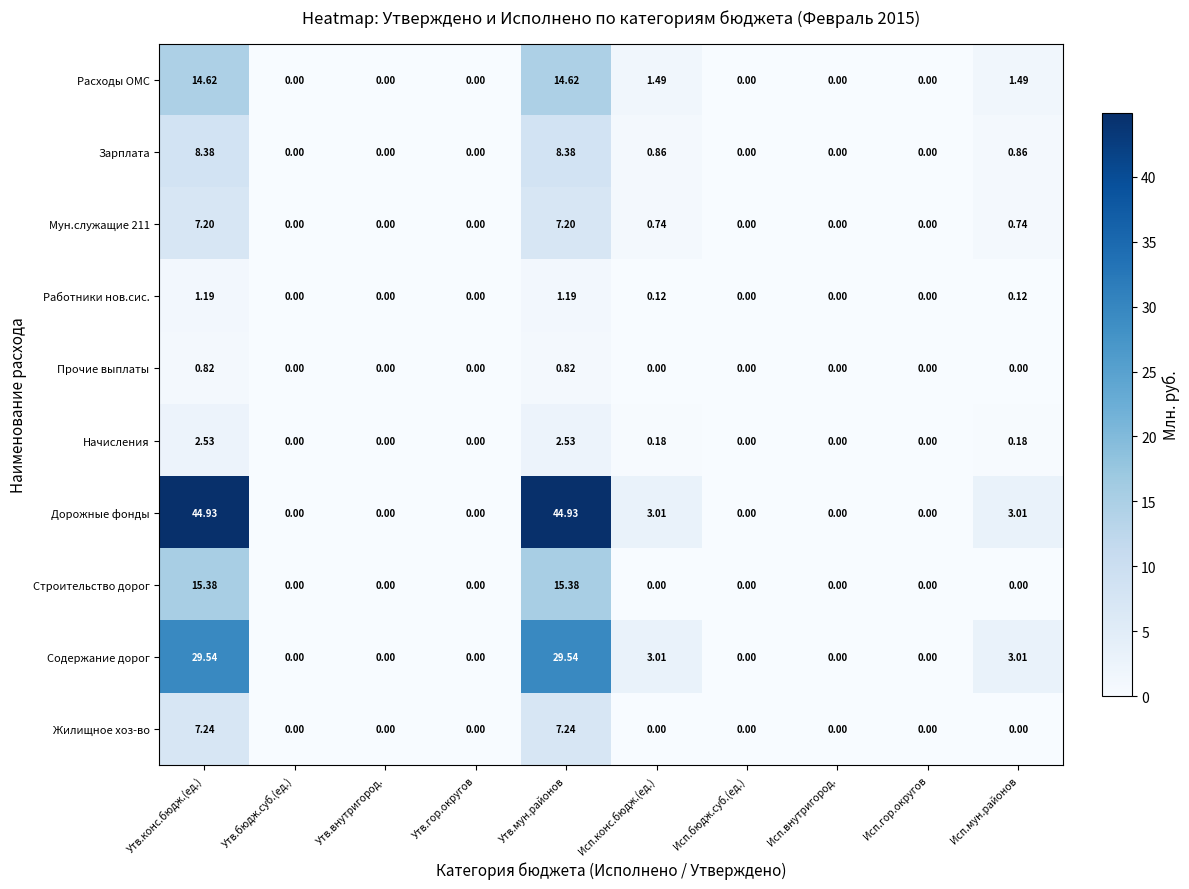

Which series has the widest spread of values?

Дорожные фонды